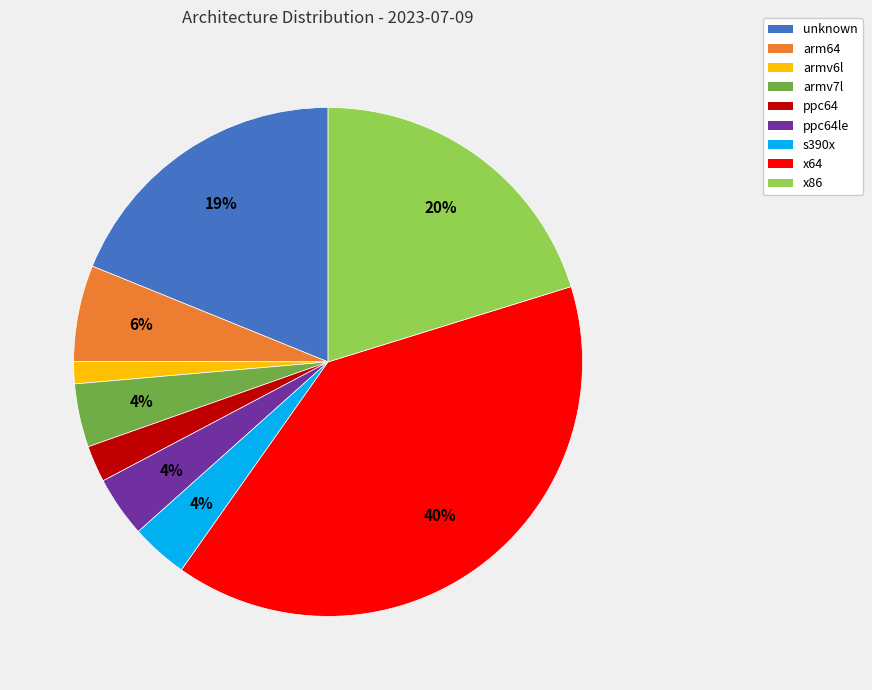

Is there a majority slice in this chart?

No